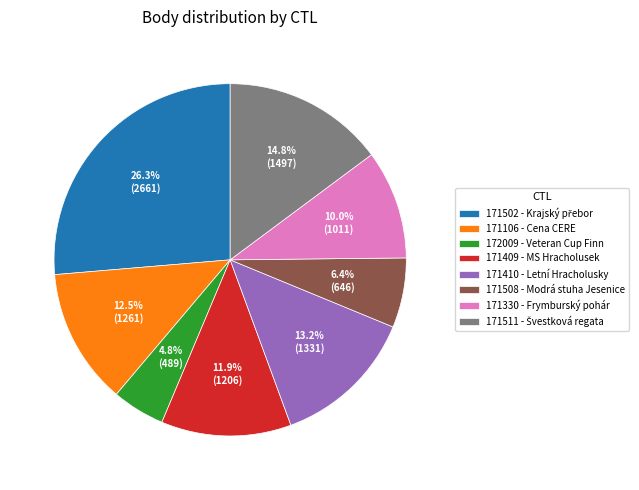

Count the number of slices in the pie.

8